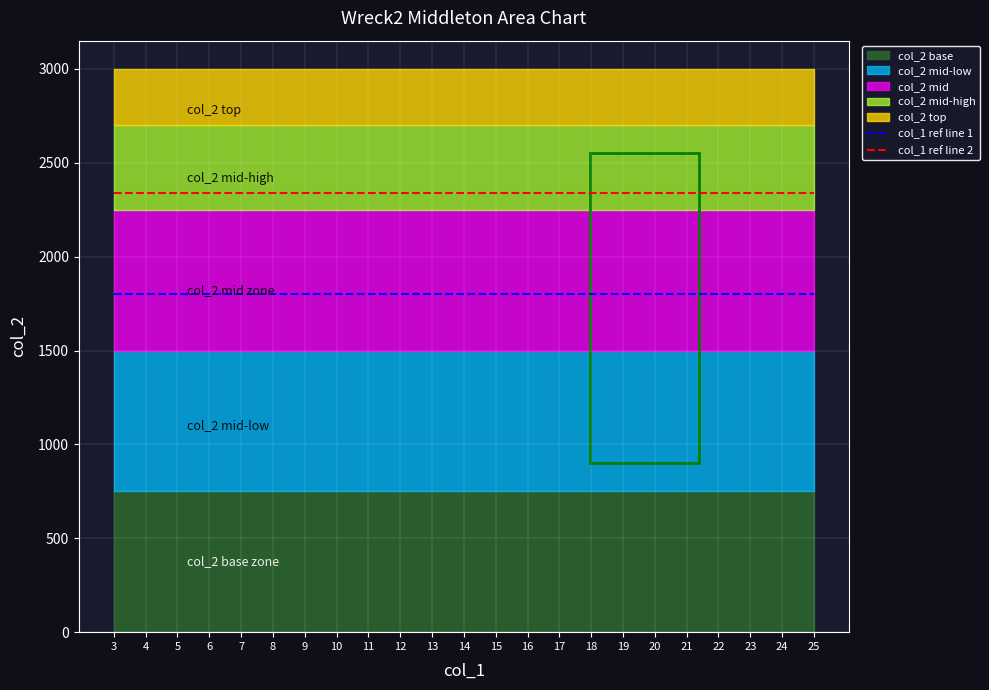

At which label is col_1 ref line 1 closest to 1800?

3